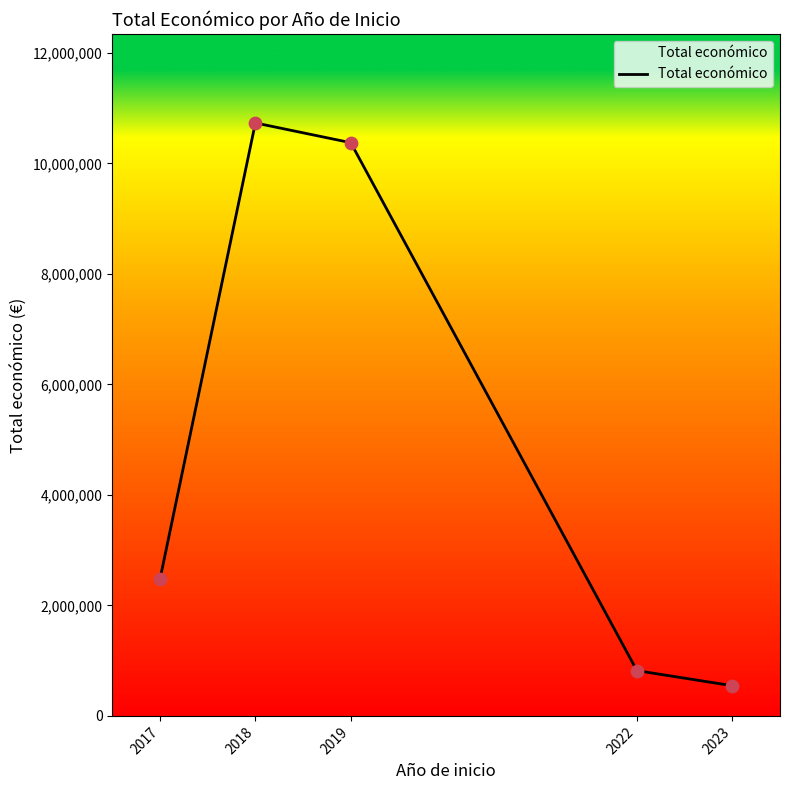

Which has a higher value, 2018 or 2023?

2018